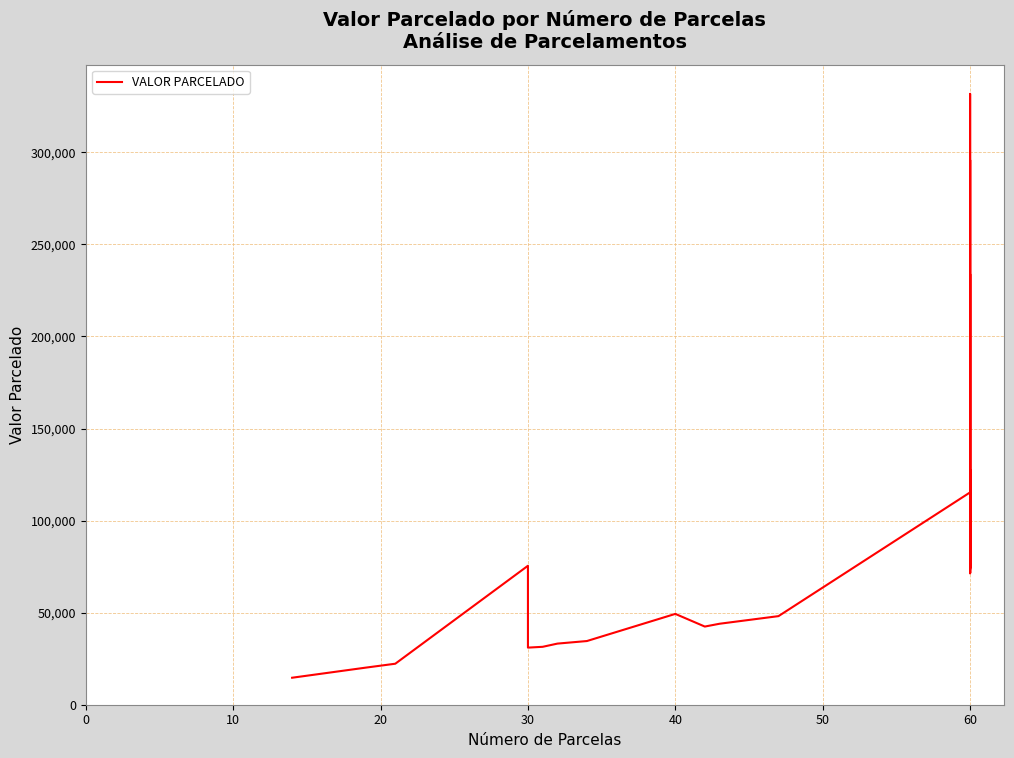

What is the value of the 35th point from the left?

71376.0